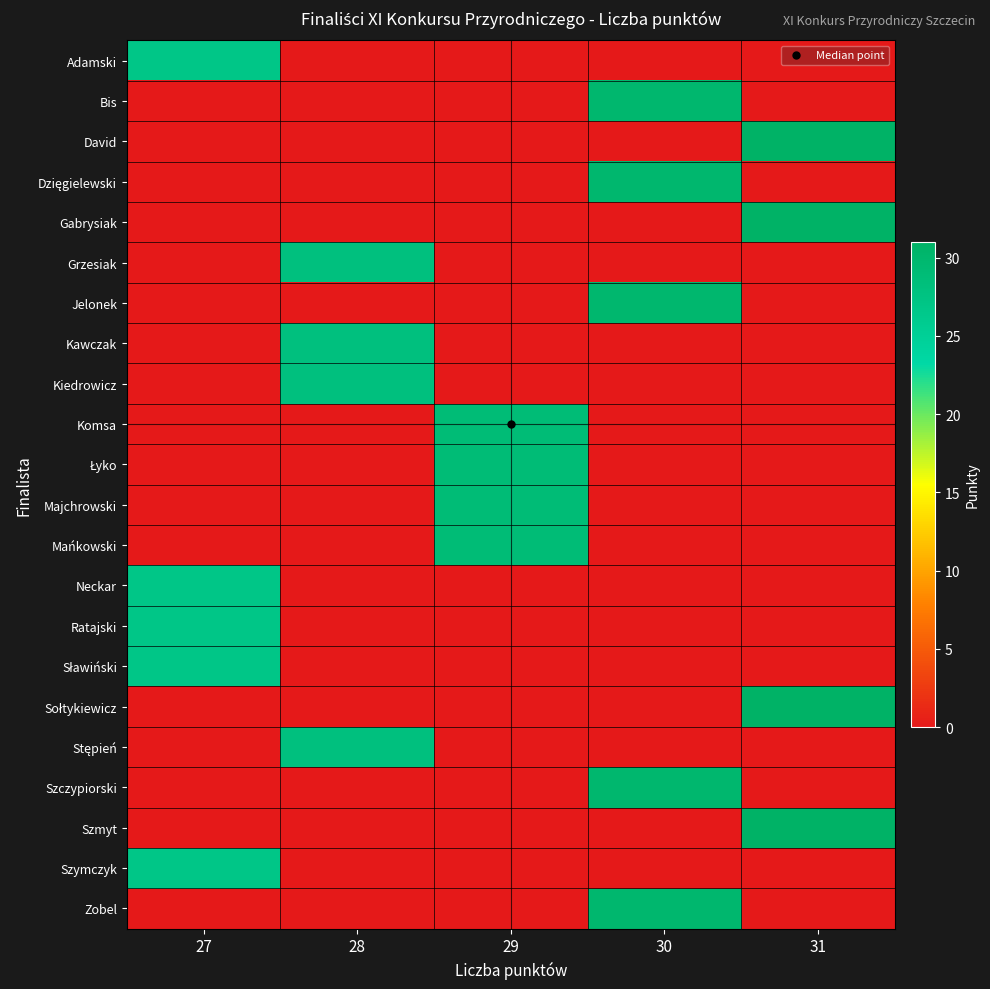

At 27, list the series in order from smallest to largest.

Bis, David, Dzięgielewski, Gabrysiak, Grzesiak, Jelonek, Kawczak, Kiedrowicz, Komsa, Łyko, Majchrowski, Mańkowski, Sołtykiewicz, Stępień, Szczypiorski, Szmyt, Zobel, Adamski, Neckar, Ratajski, Sławiński, Szymczyk